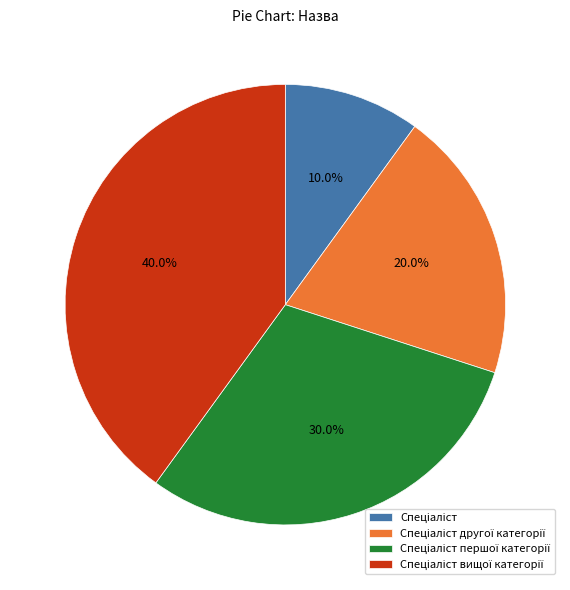

Is there a majority slice in this chart?

No